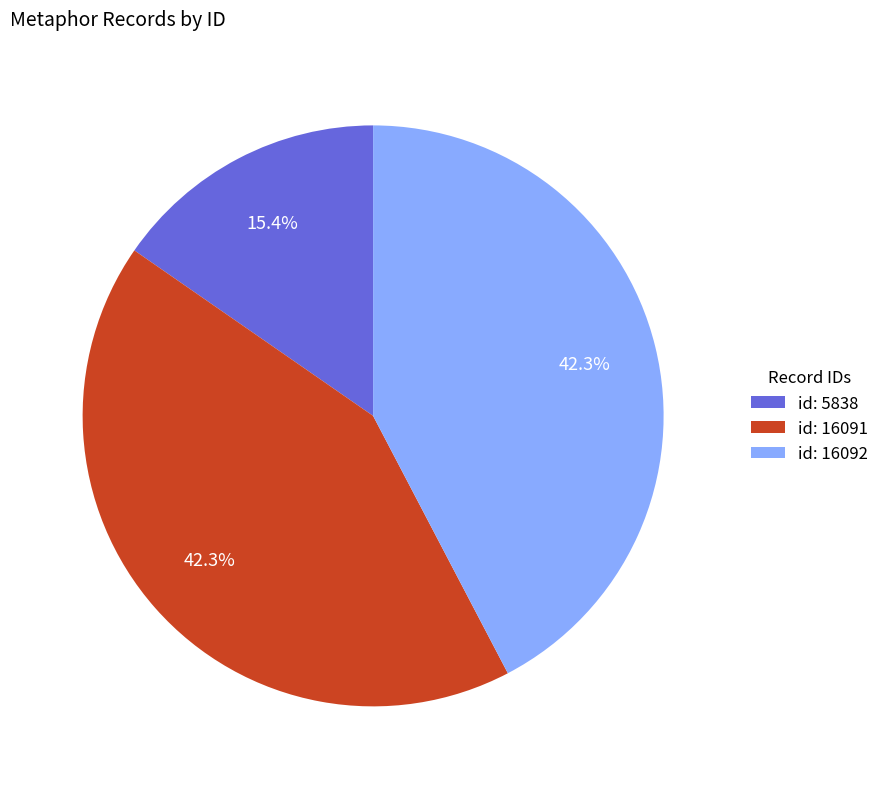

What percentage do id: 16092 and id: 16091 together represent?

84.6%